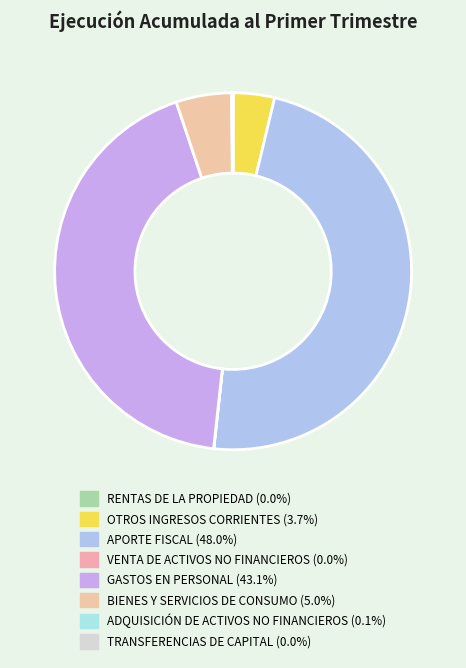

How many slices are in this pie chart?

8